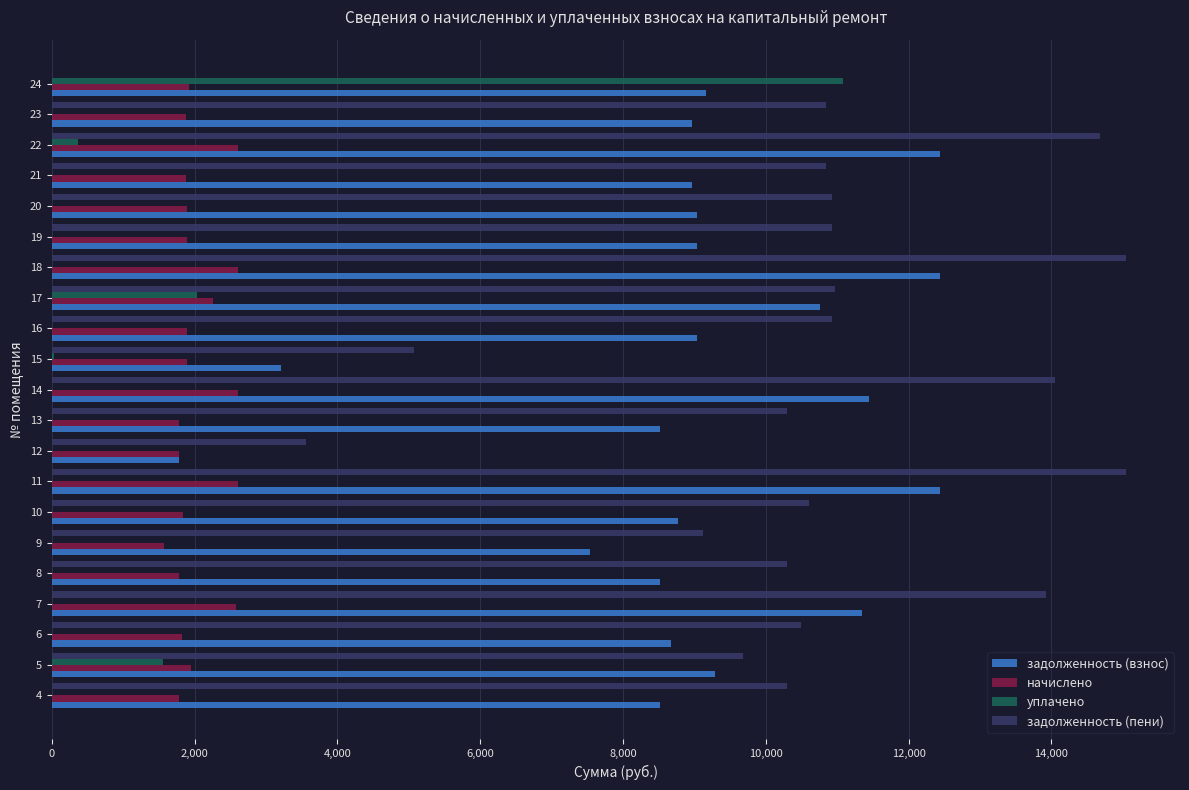

Which series changed the most between 12 and 24?

уплачено